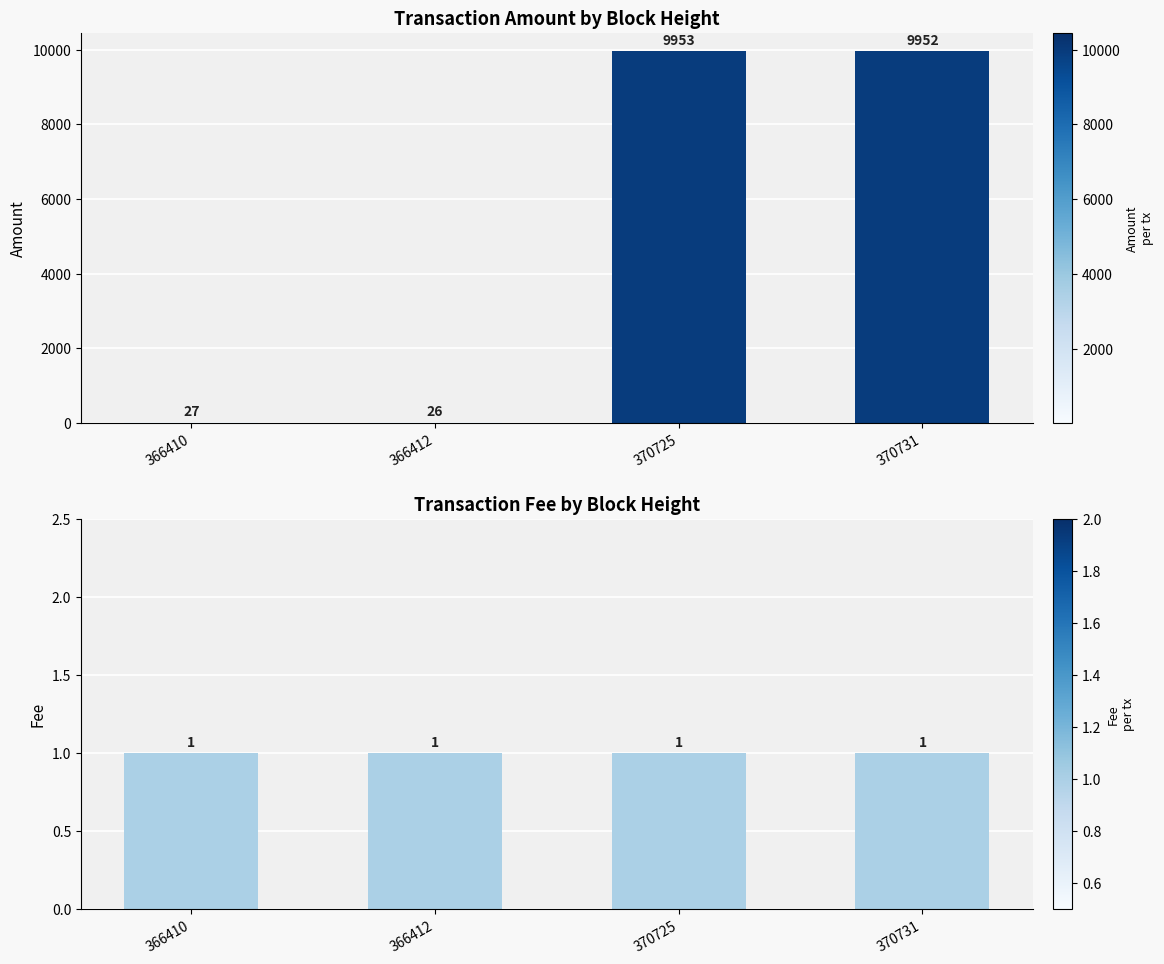

Which category has the lowest value across all series?

366410